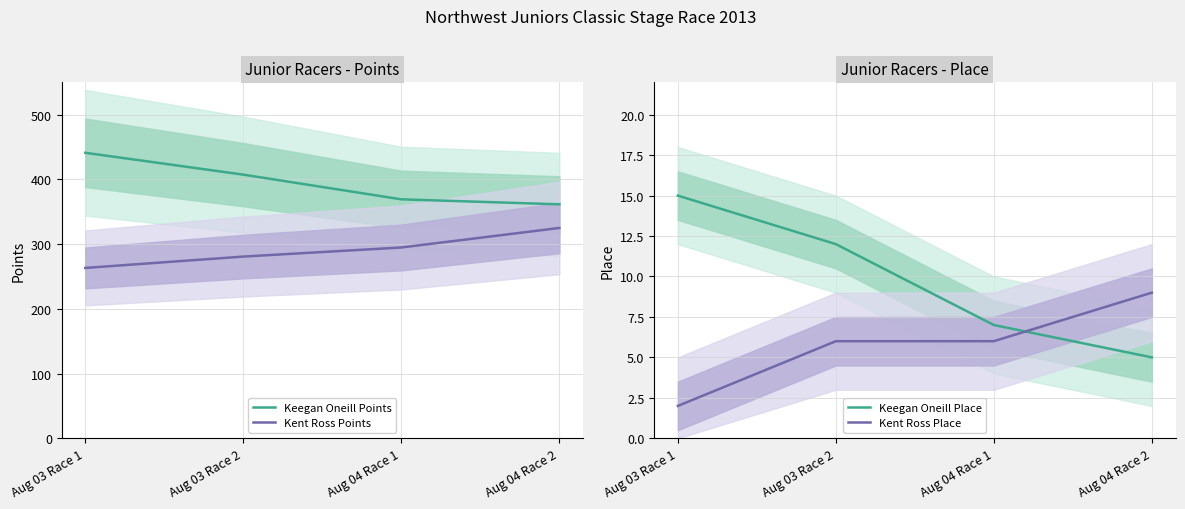

How many values in the Keegan Oneill Place series are below 12?

2